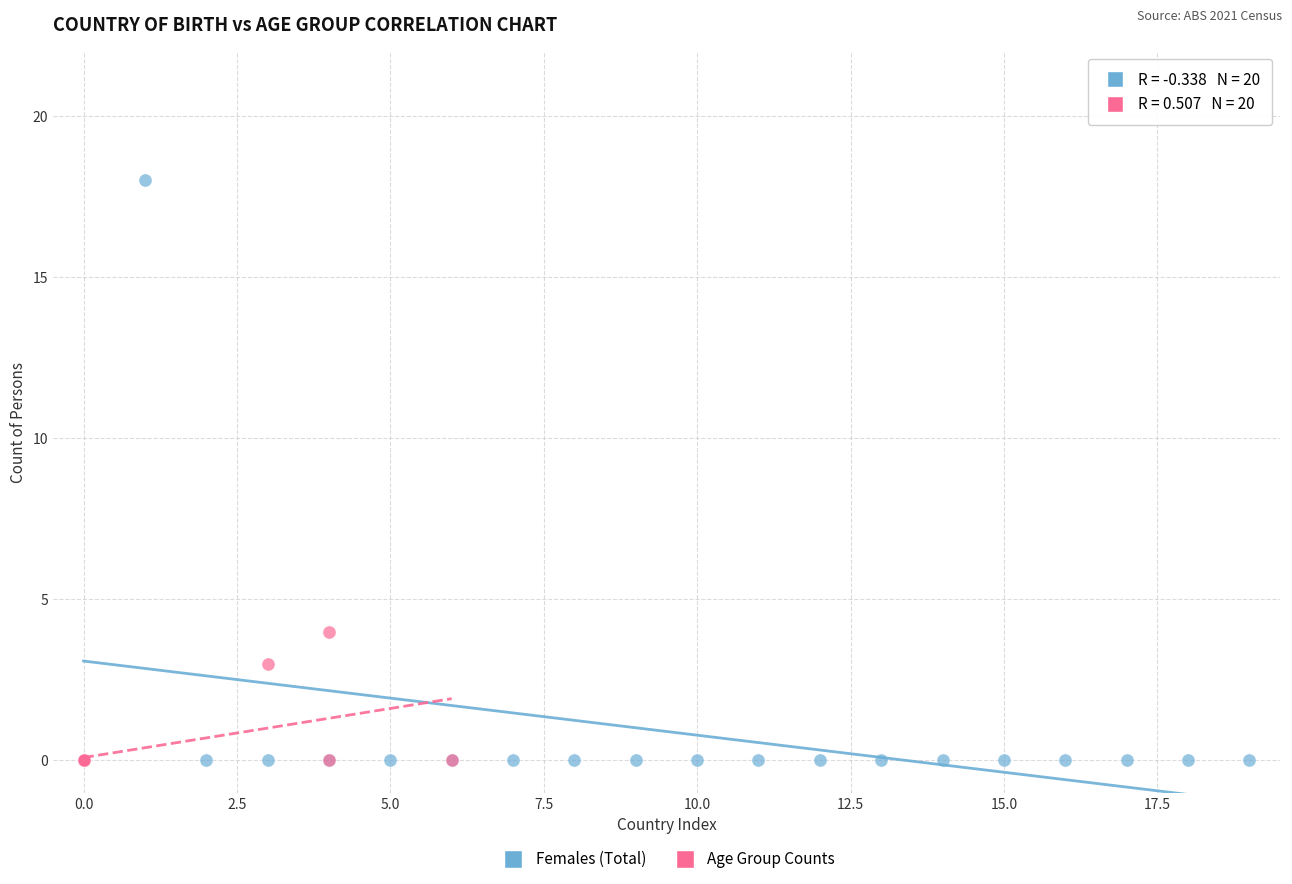

Which series has the largest Y range (max minus min)?

Females (Total)